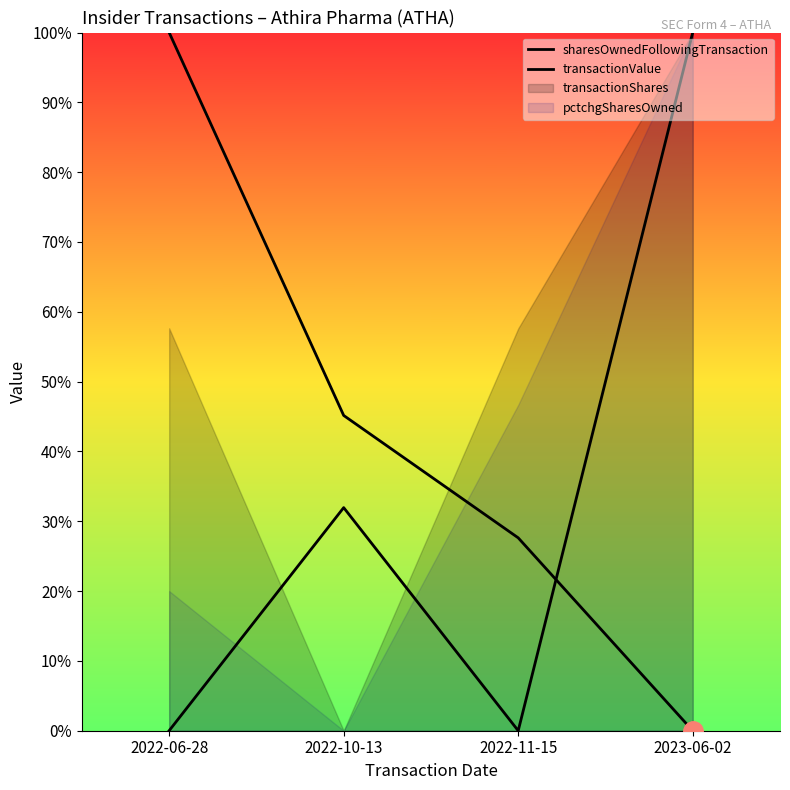

The sharesOwnedFollowingTransaction series shows 0.4 at 2023-06-02. True or false?

False